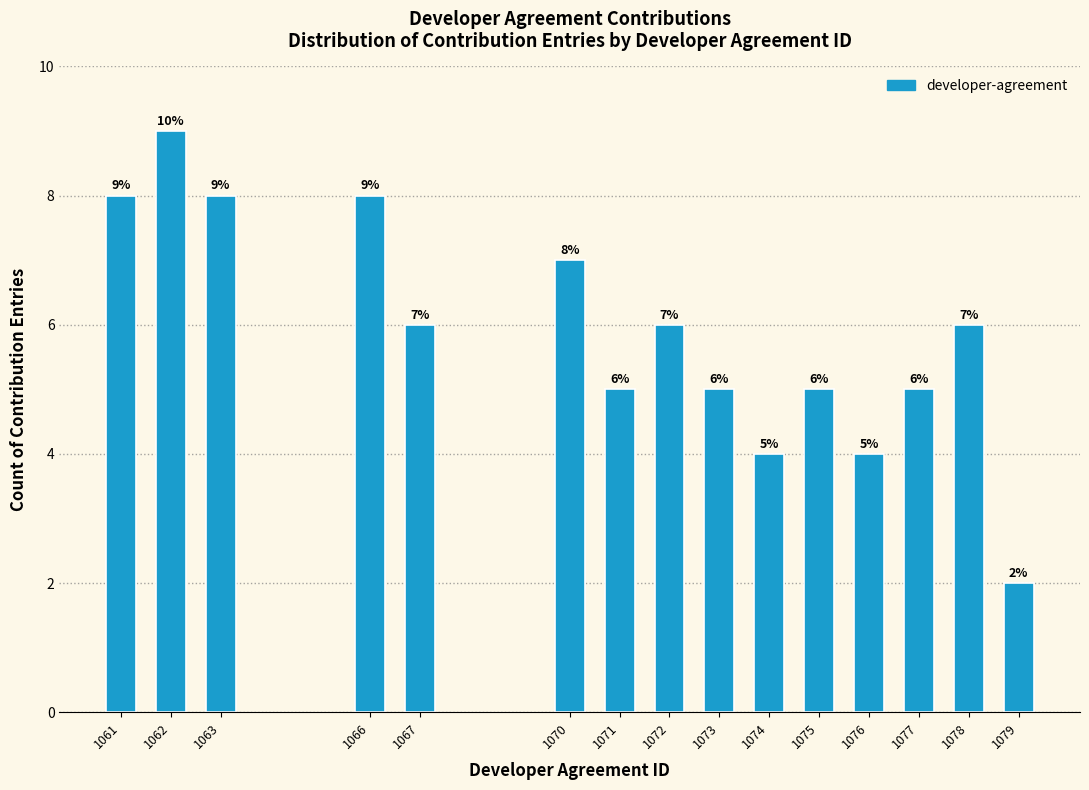

Reading left to right, transcribe all the data shown in this chart.

1061=8	1062=9	1063=8	1066=8	1067=6	1070=7	1071=5	1072=6	1073=5	1074=4	1075=5	1076=4	1077=5	1078=6	1079=2